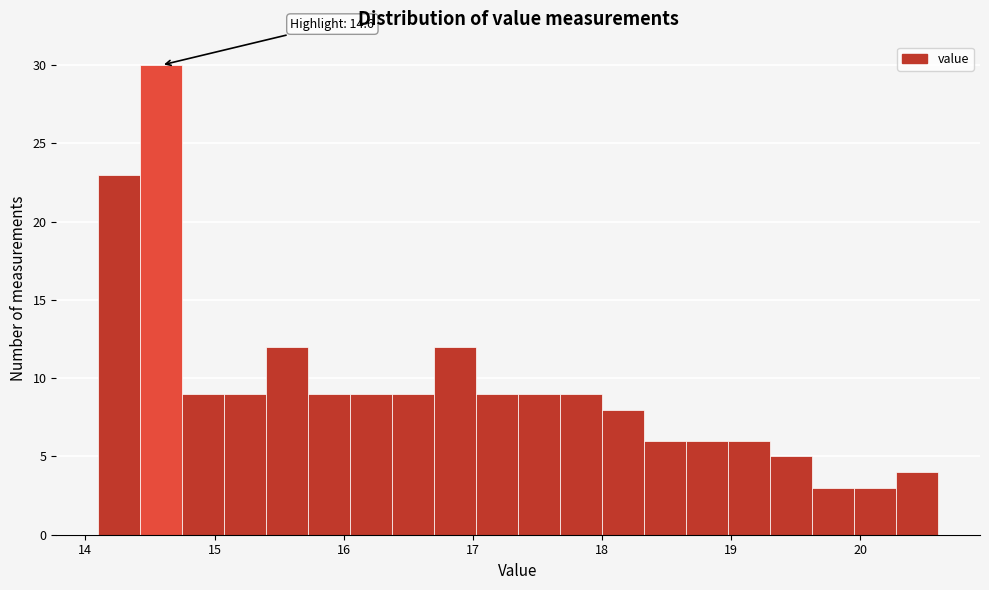

Read against the x-axis, roughly where is the centre of the tallest bar?

14.6